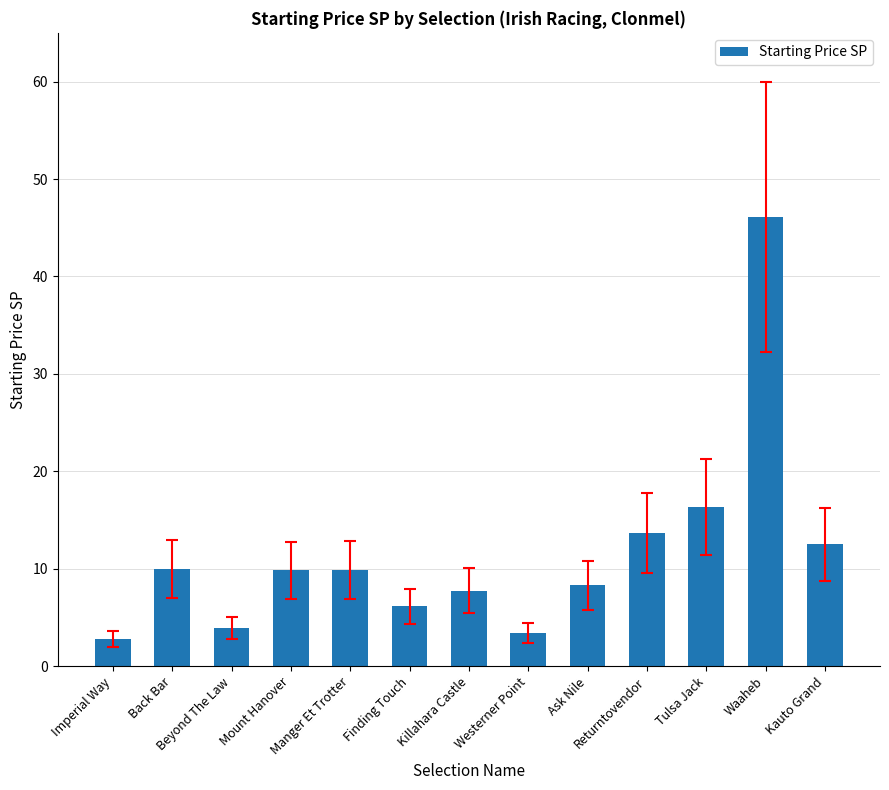

How many bars are there in total?

13